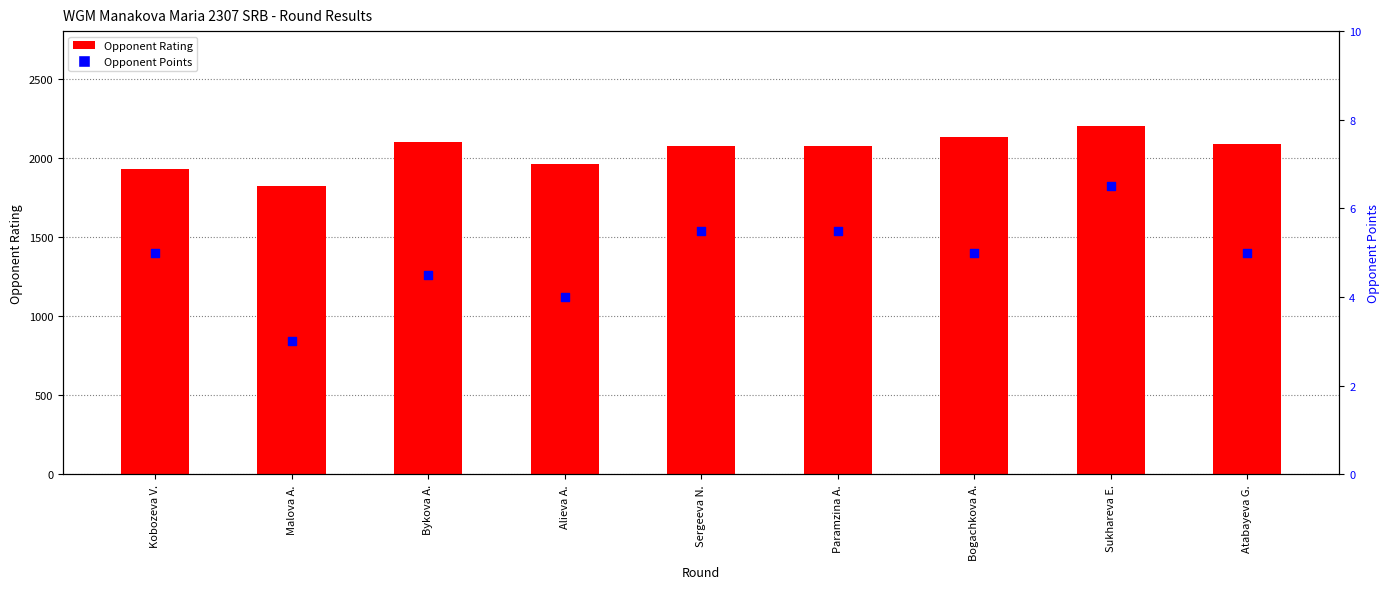

Which series has the largest total across all categories?

Opponent Rating